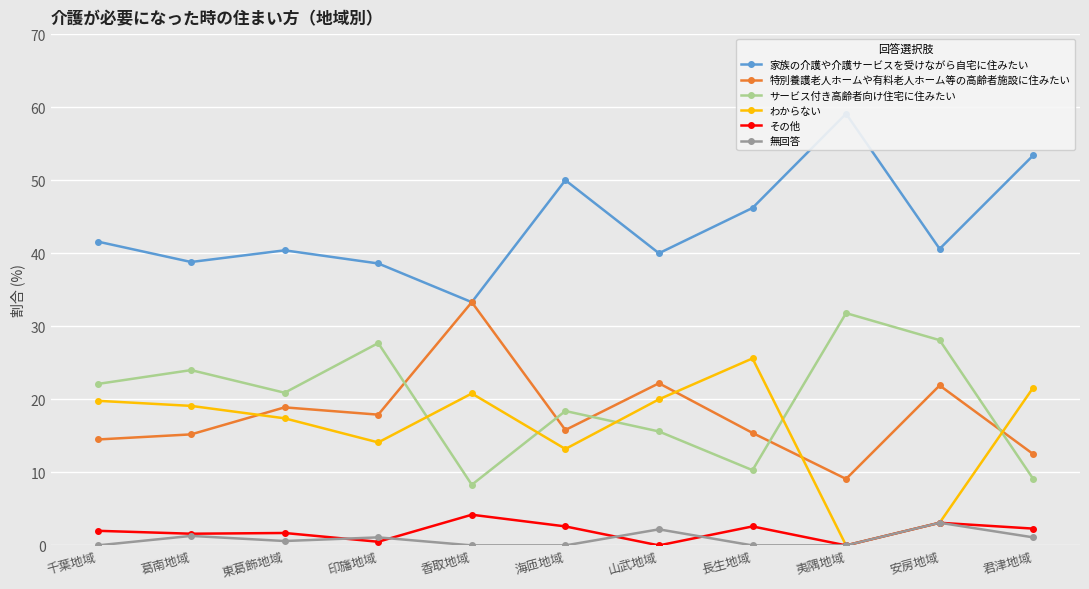

What is the difference between the maximum and minimum values in the サービス付き高齢者向け住宅に住みたい series?

23.5